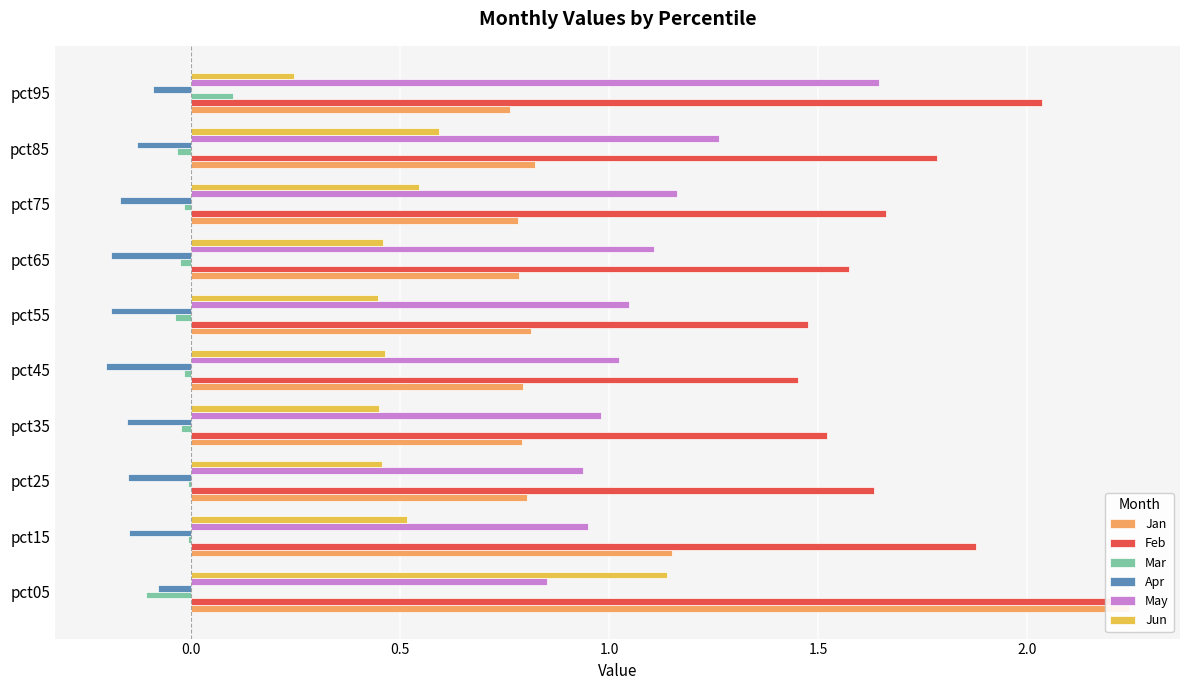

What is the value of the Jun bar at the 2nd from the left?

0.5